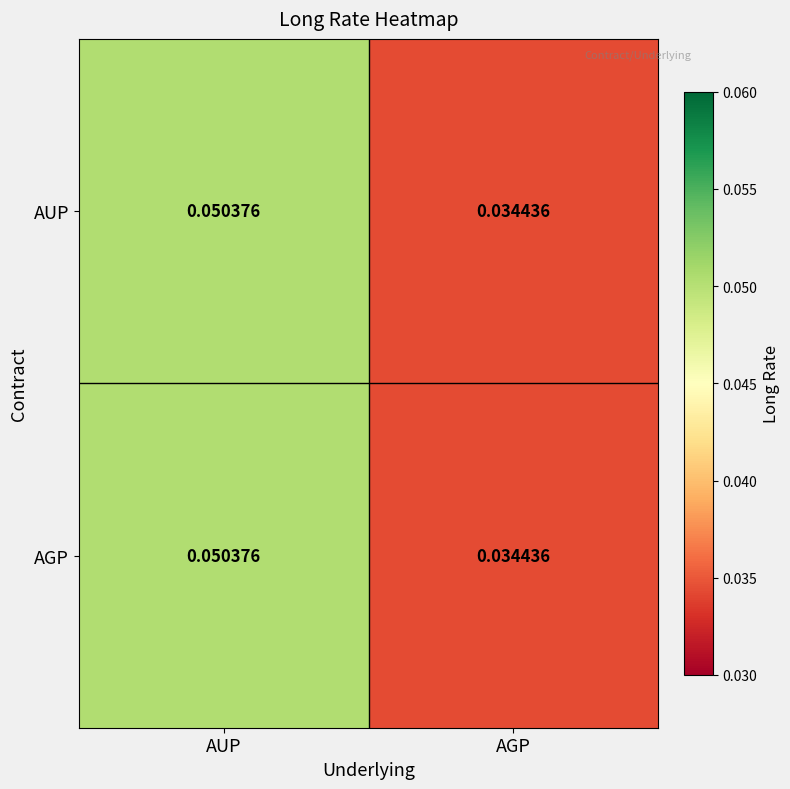

Which category has the highest value across all series?

AUP